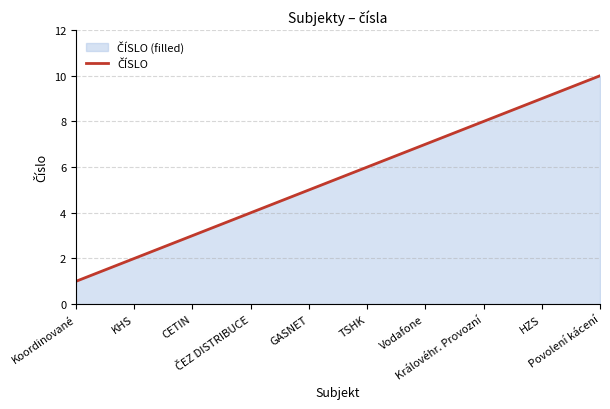

What is the ratio of the value at TSHK to the value at GASNET?

1.2